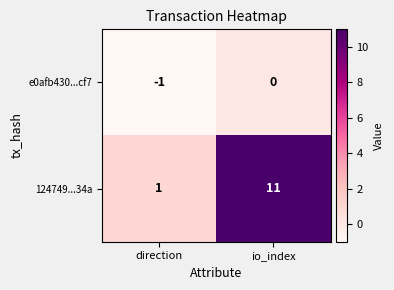

Is it true that e0afb430...cf7 equals -1 at direction?

True